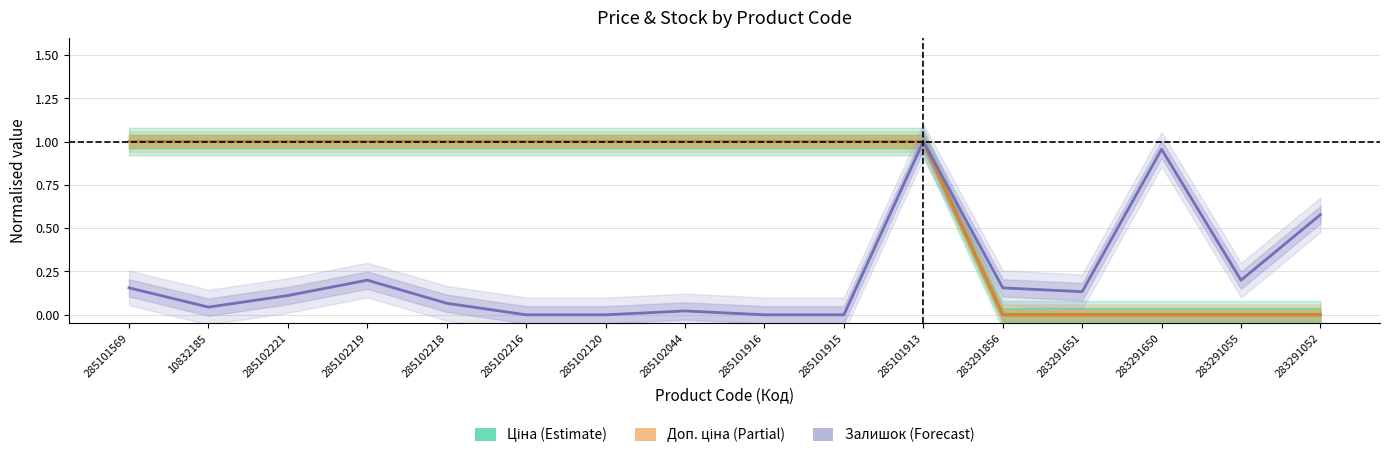

Rank the categories by Ціна value from highest to lowest.

285101569, 10832185, 285102221, 285102219, 285102218, 285102216, 285102120, 285102044, 285101916, 285101915, 285101913, 283291856, 283291651, 283291650, 283291055, 283291052